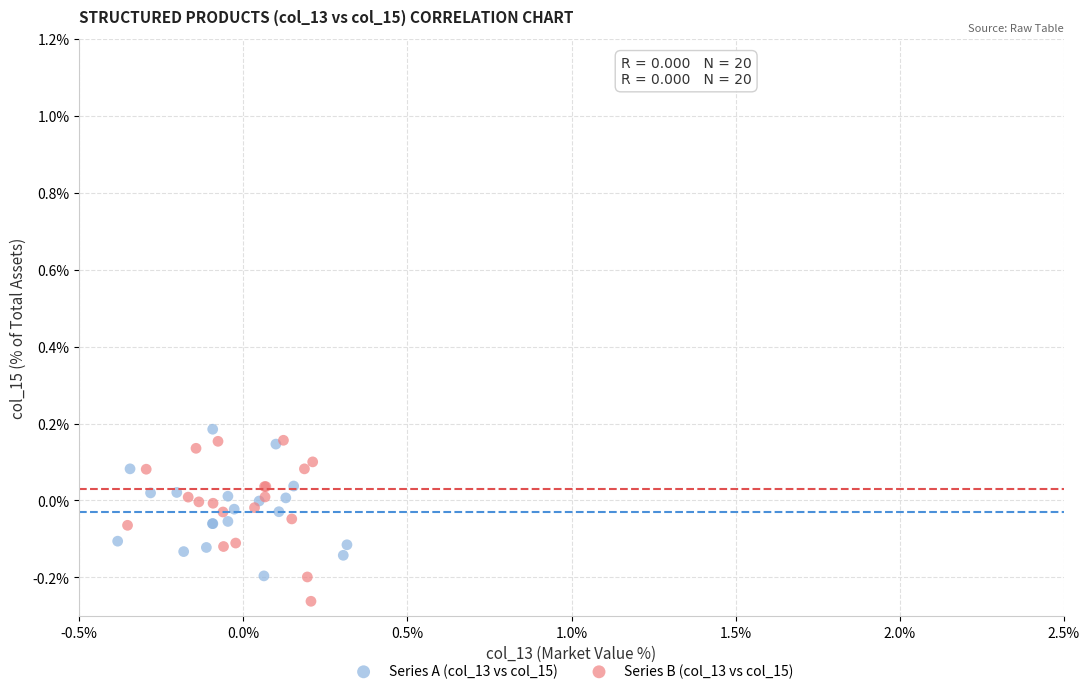

What are all the series names shown in the legend?

Series A (col_13 vs col_15), Series B (col_13 vs col_15)